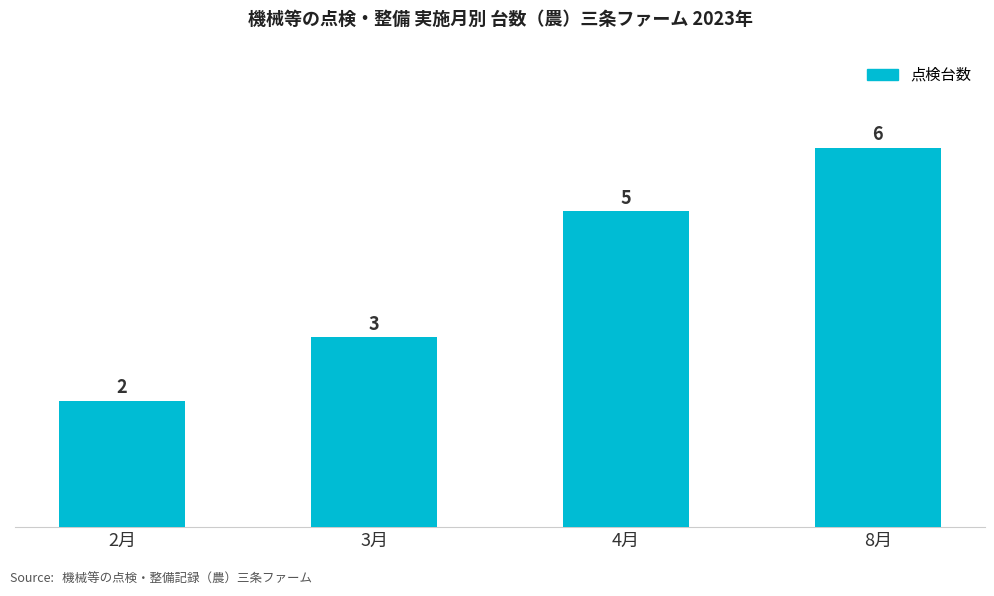

Rank the categories by value from lowest to highest.

2月, 3月, 4月, 8月